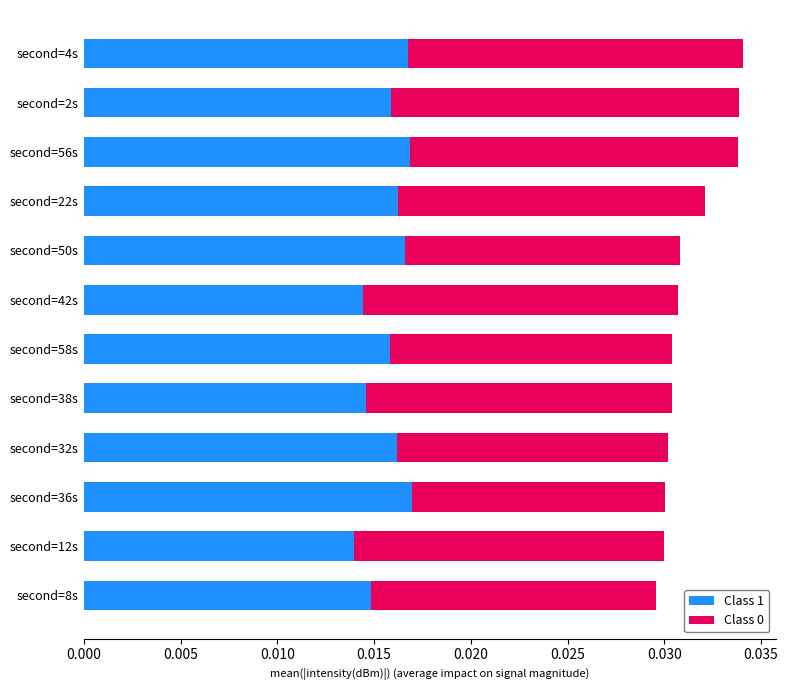

Count the Class 1 values in the range 0 to 1.

12